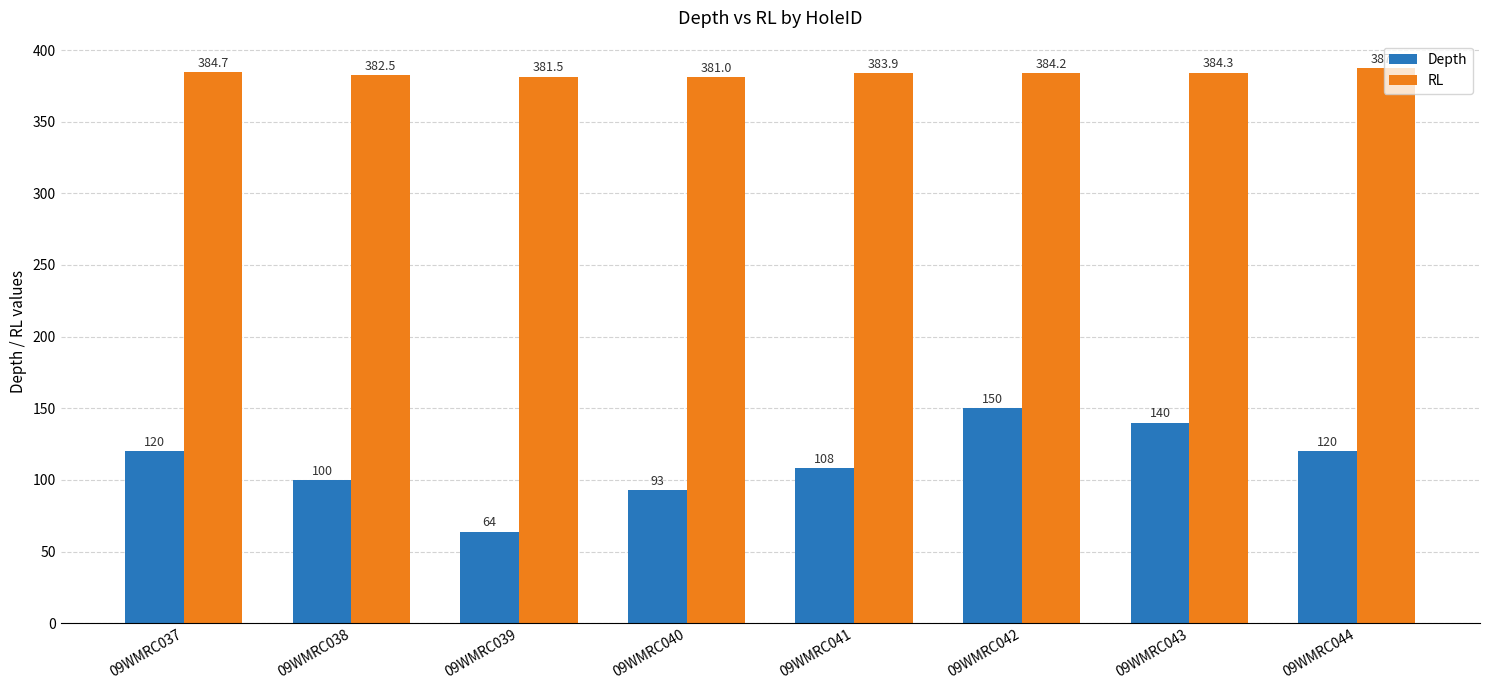

Which series has the widest spread of values?

Depth